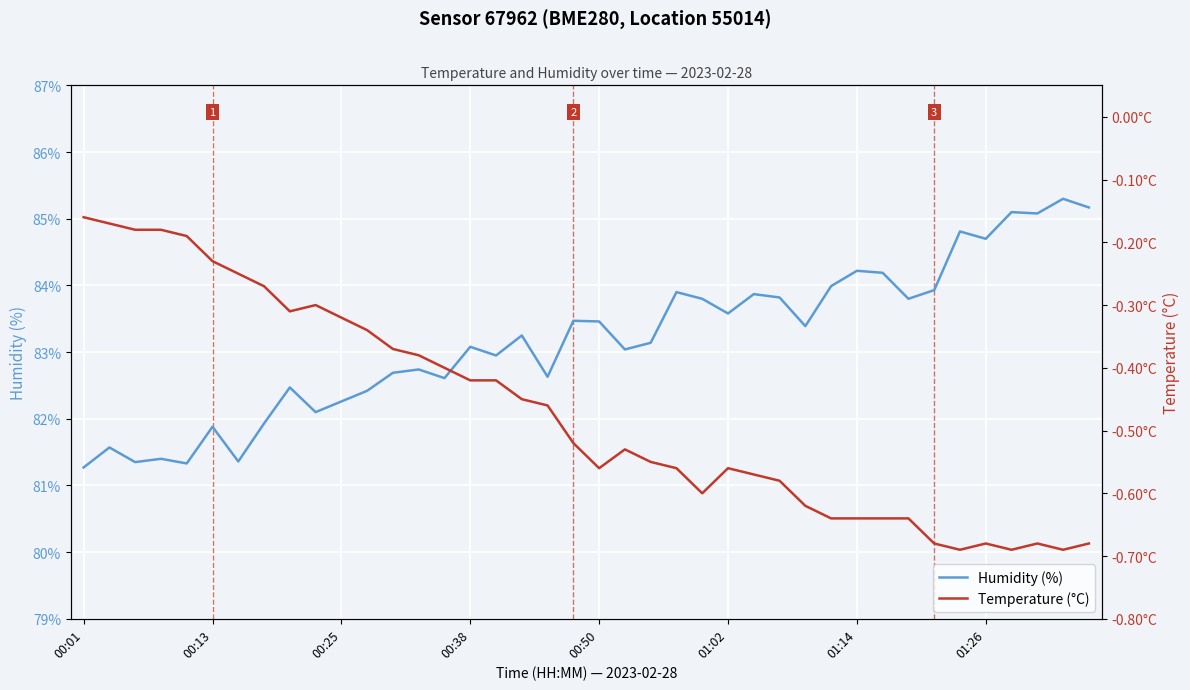

Rank the series by their average value, from lowest to highest.

Temperature (°C), Humidity (%)